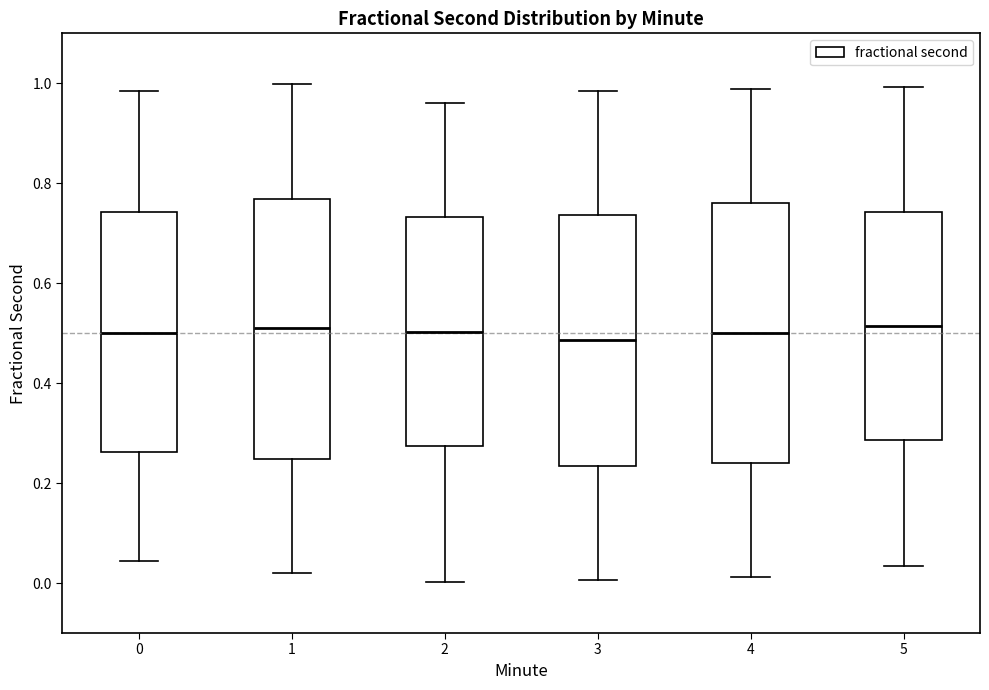

Reading left to right, transcribe this box plot: for each box, give where its median line is, the range the box spans, and where its two whiskers end, as read against the y-axis. The values are not printed on the chart, so give them approximately, as read against the axis.

0: median 0.50, box 0.26 to 0.74, whiskers 0.04 to 0.98
1: median 0.52, box 0.24 to 0.76, whiskers 0.02 to 1.00
2: median 0.50, box 0.28 to 0.74, whiskers 0.00 to 0.96
3: median 0.48, box 0.24 to 0.74, whiskers 0.00 to 0.98
4: median 0.50, box 0.24 to 0.76, whiskers 0.02 to 0.98
5: median 0.52, box 0.28 to 0.74, whiskers 0.04 to 1.00